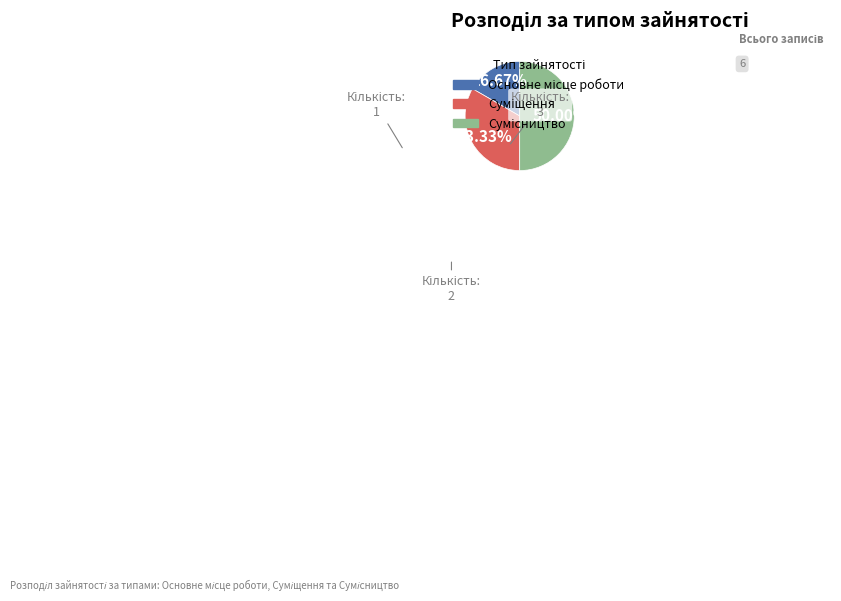

What percentage is NOT represented by Сумісництво?

50.0%